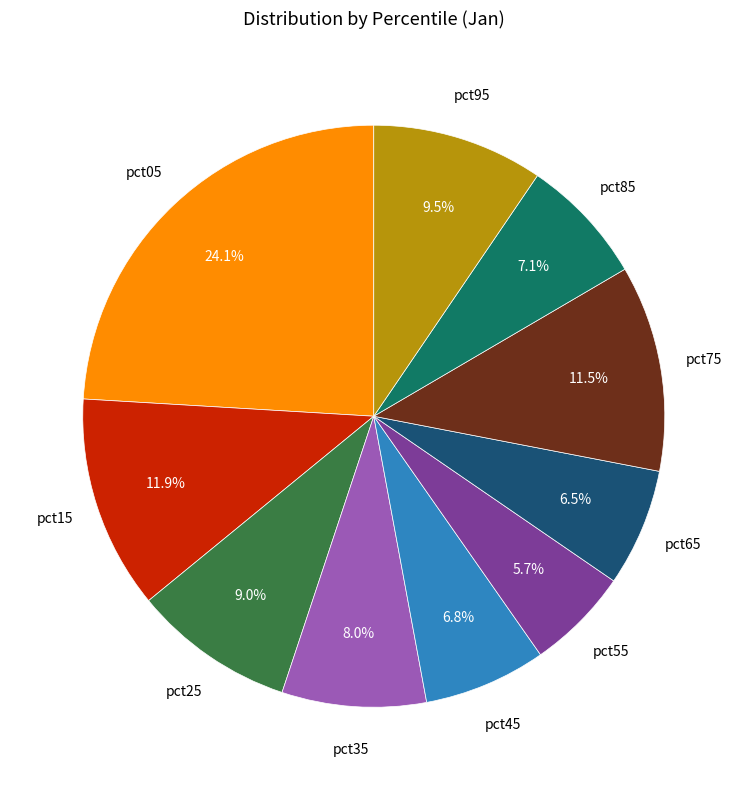

Is there a majority slice in this chart?

No